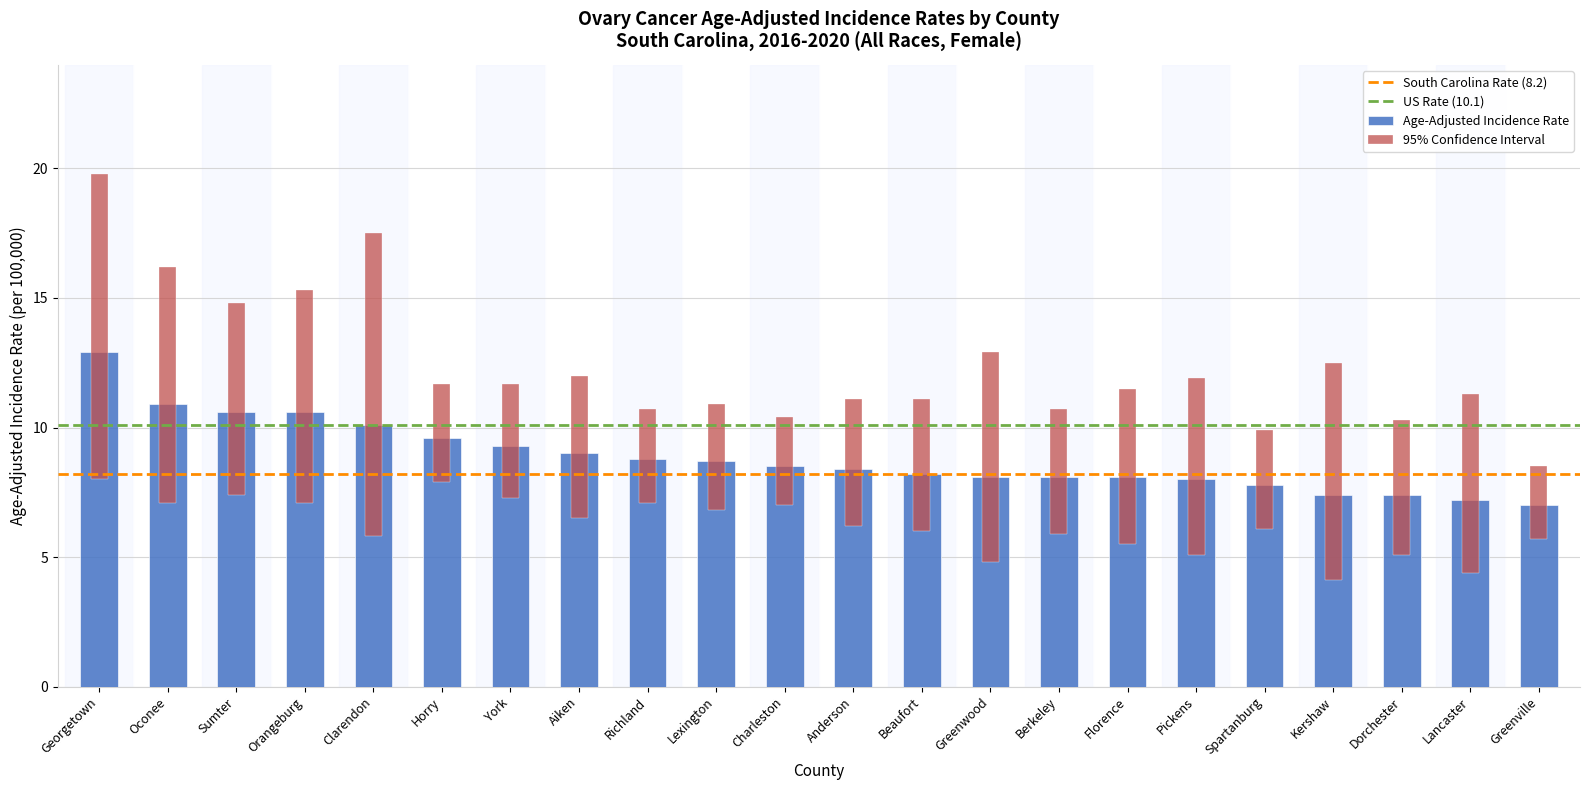

At which category is the sum across all series the highest?

Georgetown